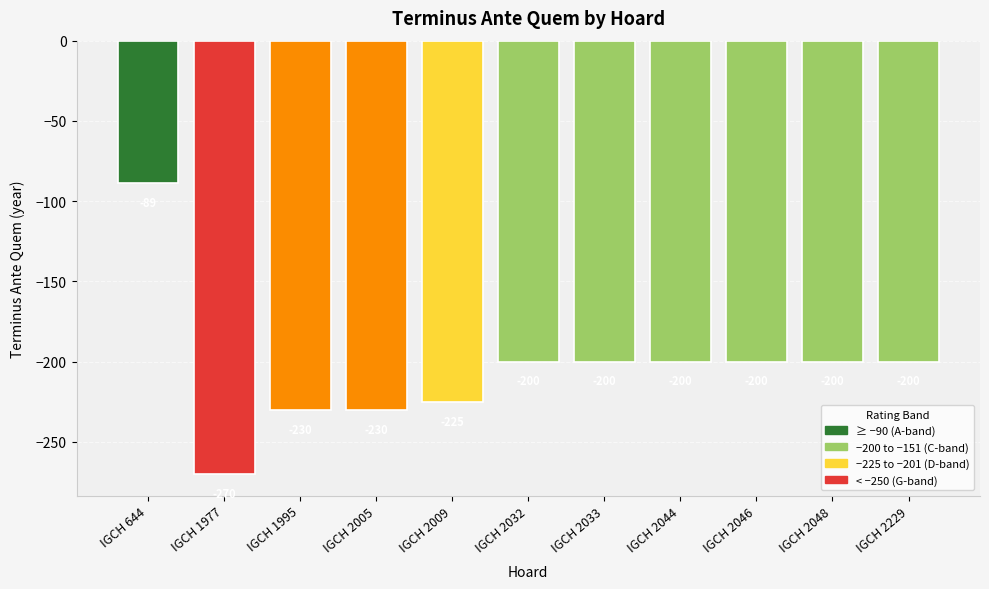

Where does the data first go above -200?

IGCH 644